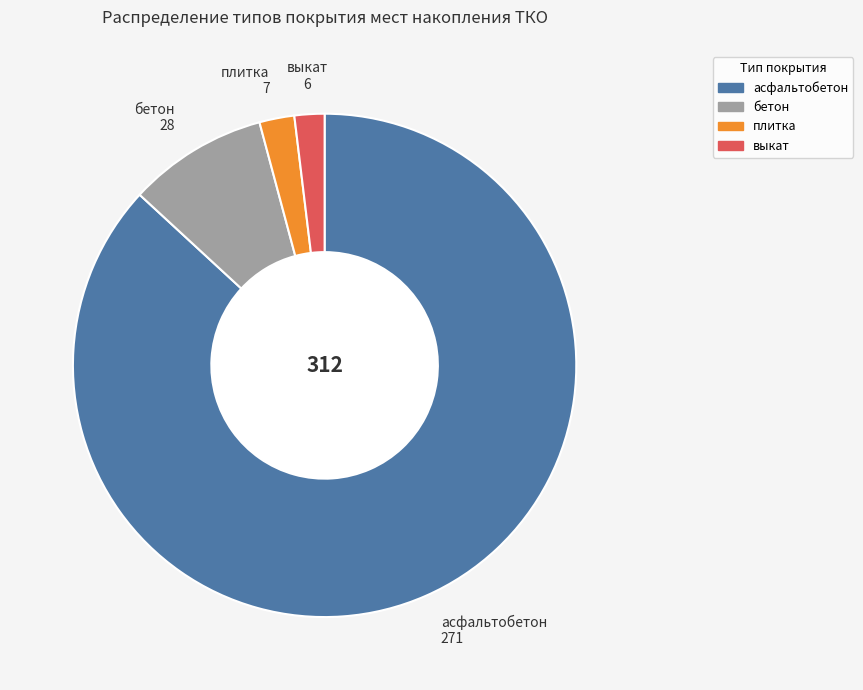

Approximately how many times larger is the value at плитка compared to выкат?

1.2